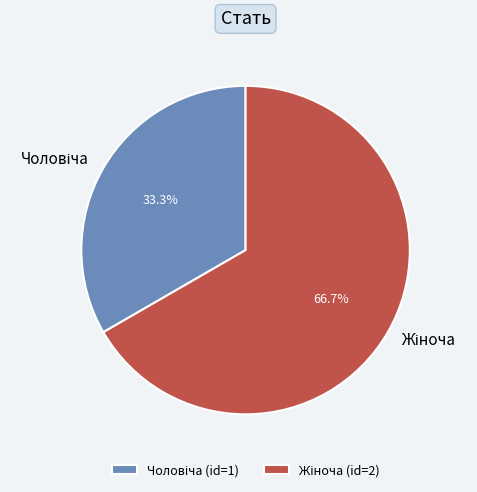

Does any single category account for the majority?

Yes